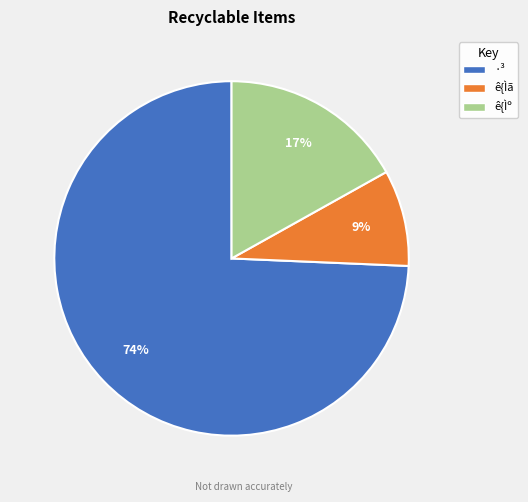

To the nearest percent, what is the average slice percentage?

33%